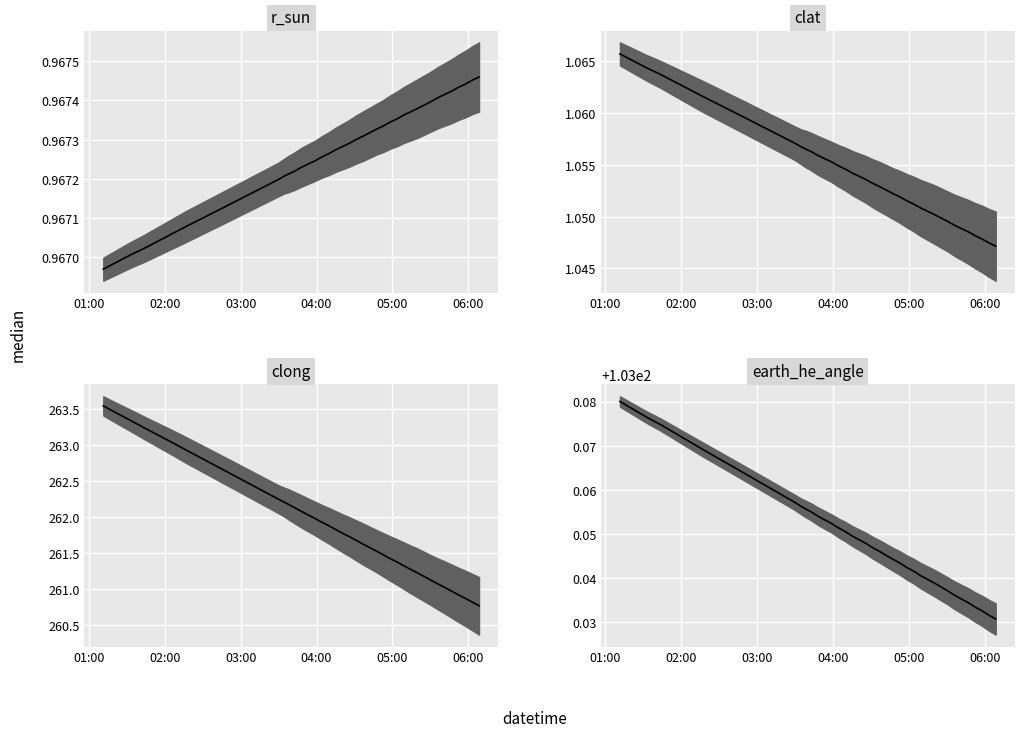

Reading right to left, list all the values displayed in this chart.

r_sun median: 1.0	1.0	1.0	1.0	1.0	1.0	1.0	1.0	1.0	1.0	1.0	1.0	1.0	1.0	1.0	1.0	1.0	1.0	1.0	1.0	1.0	1.0	1.0	1.0	1.0	1.0	1.0	1.0	1.0	1.0	1.0	1.0	1.0	1.0	1.0	1.0
clat median: 1.0	1.0	1.0	1.0	1.0	1.0	1.0	1.0	1.1	1.1	1.1	1.1	1.1	1.1	1.1	1.1	1.1	1.1	1.1	1.1	1.1	1.1	1.1	1.1	1.1	1.1	1.1	1.1	1.1	1.1	1.1	1.1	1.1	1.1	1.1	1.1
clong median: 260.8	260.8	260.9	260.9	261.0	261.0	261.1	261.1	261.2	261.3	261.3	261.4	261.4	261.5	261.5	261.6	261.7	261.7	261.8	261.8	261.9	261.9	262.0	262.1	262.1	262.2	262.2	262.3	262.6	262.9	263.0	263.1	263.2	263.3	263.4	263.5
earth_he_angle median: 103.0	103.0	103.0	103.0	103.0	103.0	103.0	103.0	103.0	103.0	103.0	103.0	103.0	103.0	103.0	103.0	103.0	103.0	103.0	103.0	103.1	103.1	103.1	103.1	103.1	103.1	103.1	103.1	103.1	103.1	103.1	103.1	103.1	103.1	103.1	103.1